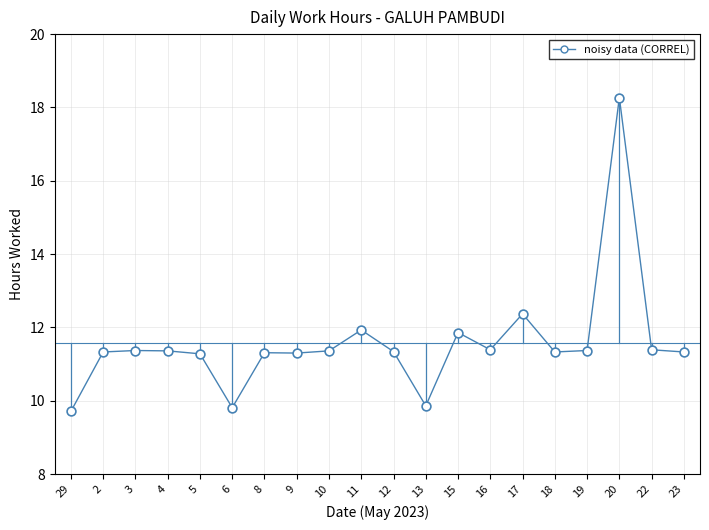

Approximately how many times larger is the value at 12 compared to 9?

1.0